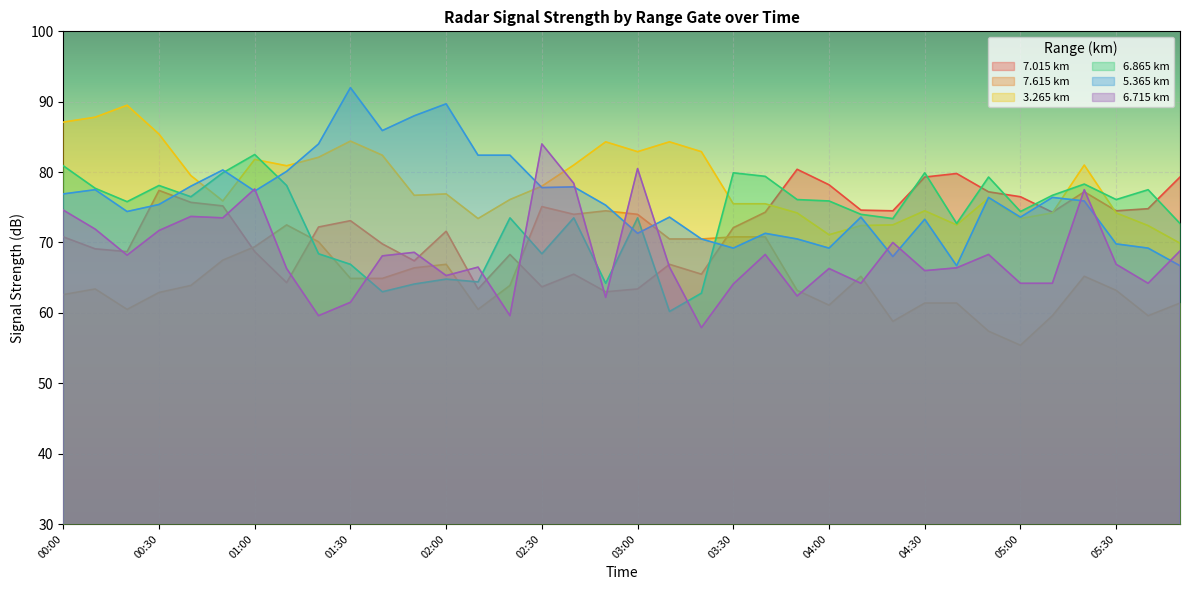

What is the average value of the 7.615 series?

65.4